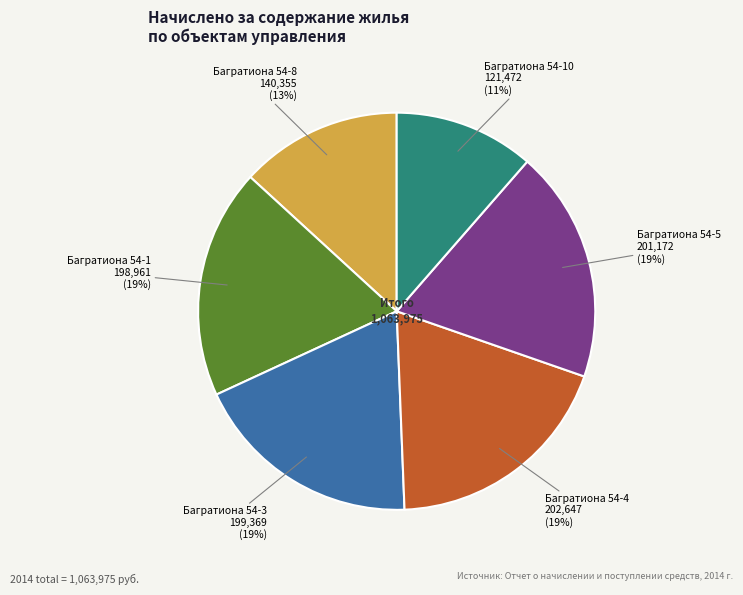

Which slice is the smallest?

Багратиона 54-10